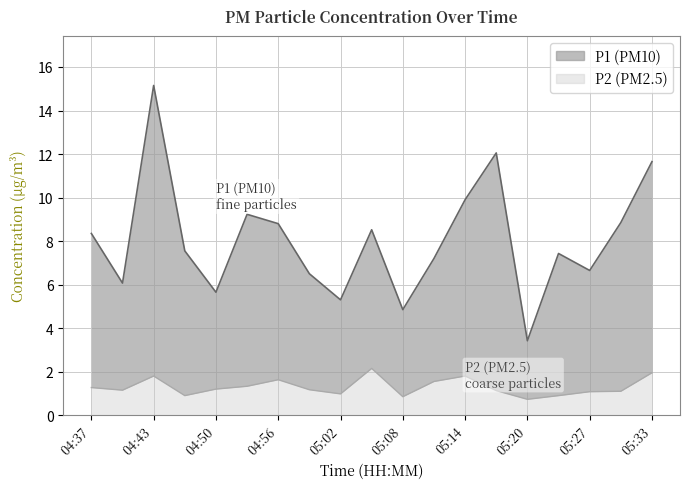

What is the label of the 7th point from the right?

05:14